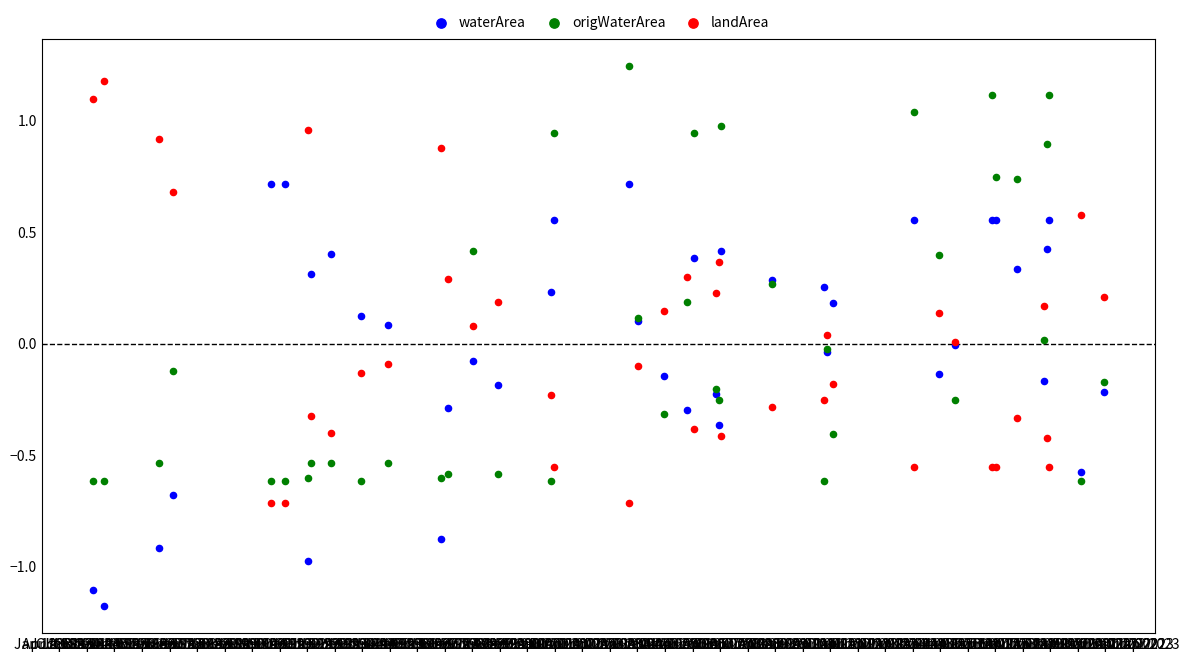

What is the X range (max minus min) for the scatter plot?

13422.0